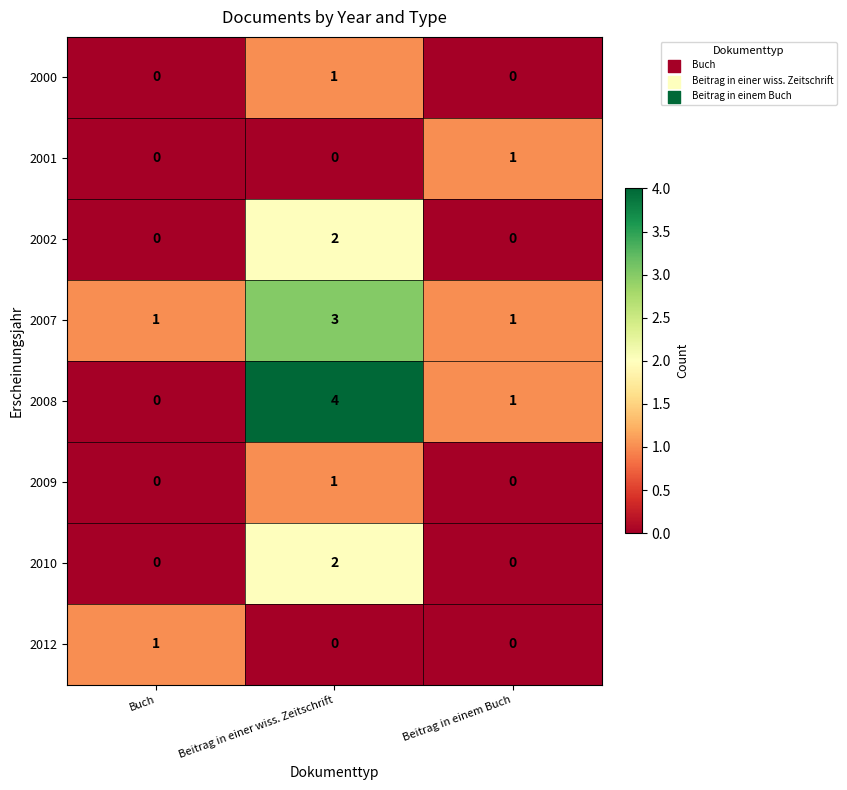

The value of 2001 at Buch is 1. True or false?

False